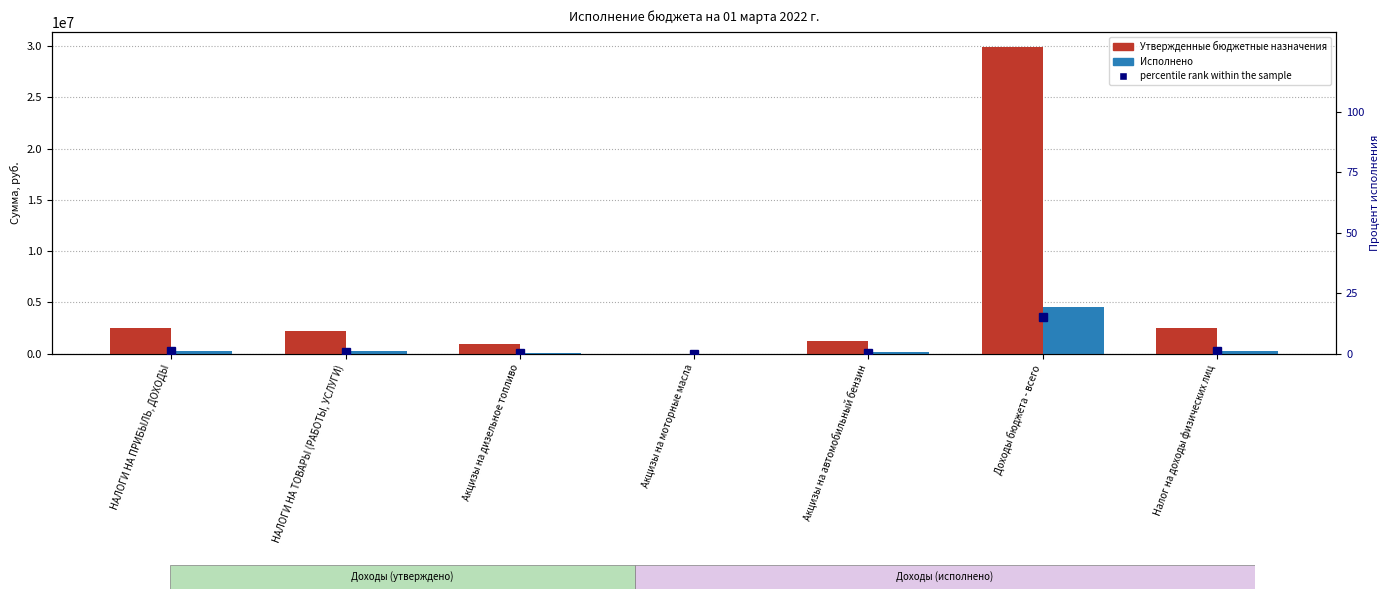

True or false: Исполнено has a value of 541031.1 at Налог на доходы физических лиц.

False